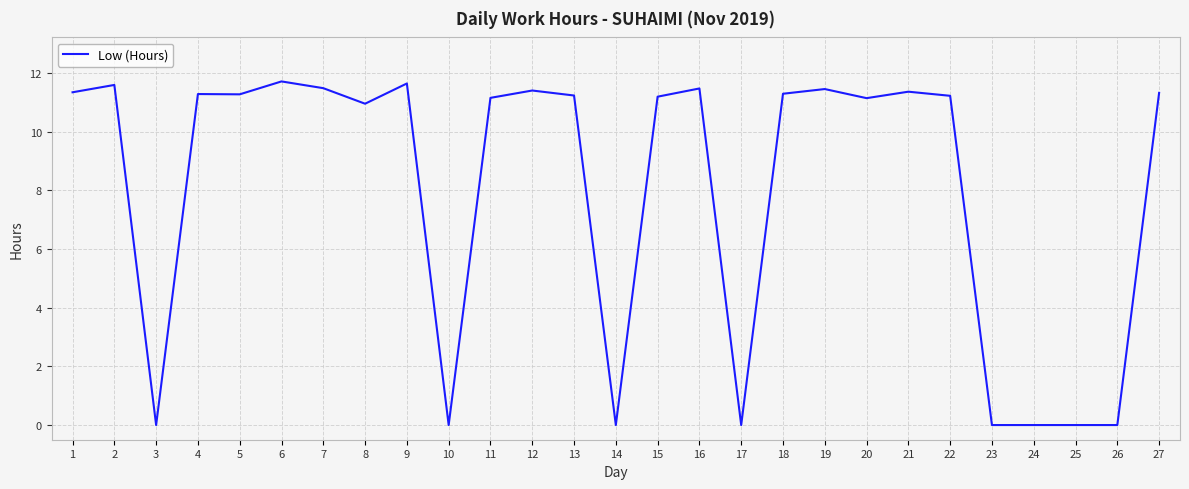

At which label does the data first exceed 11?

1